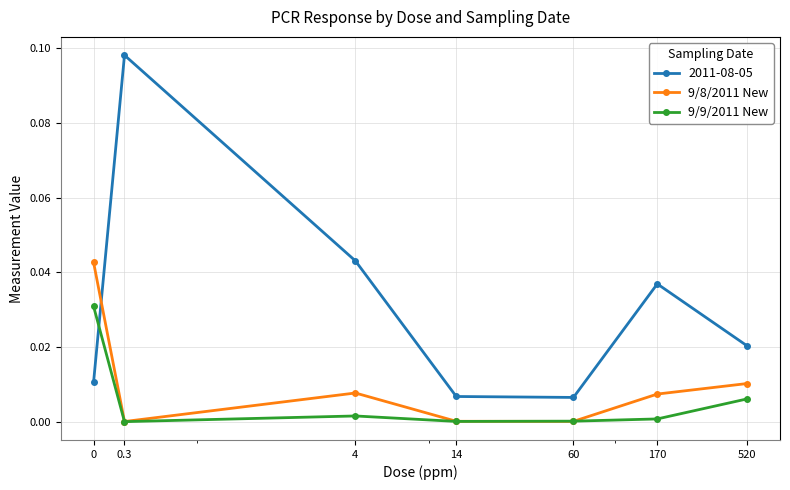

Which series has the largest range (max minus min)?

2011-08-05